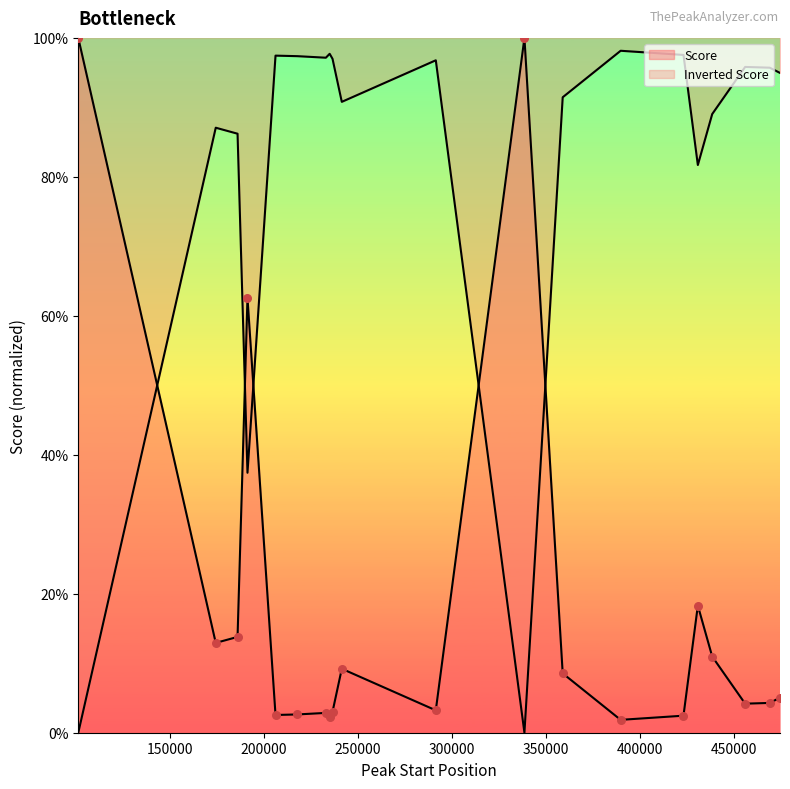

What is the change in value from peak_2 to peak_16?

+5.4